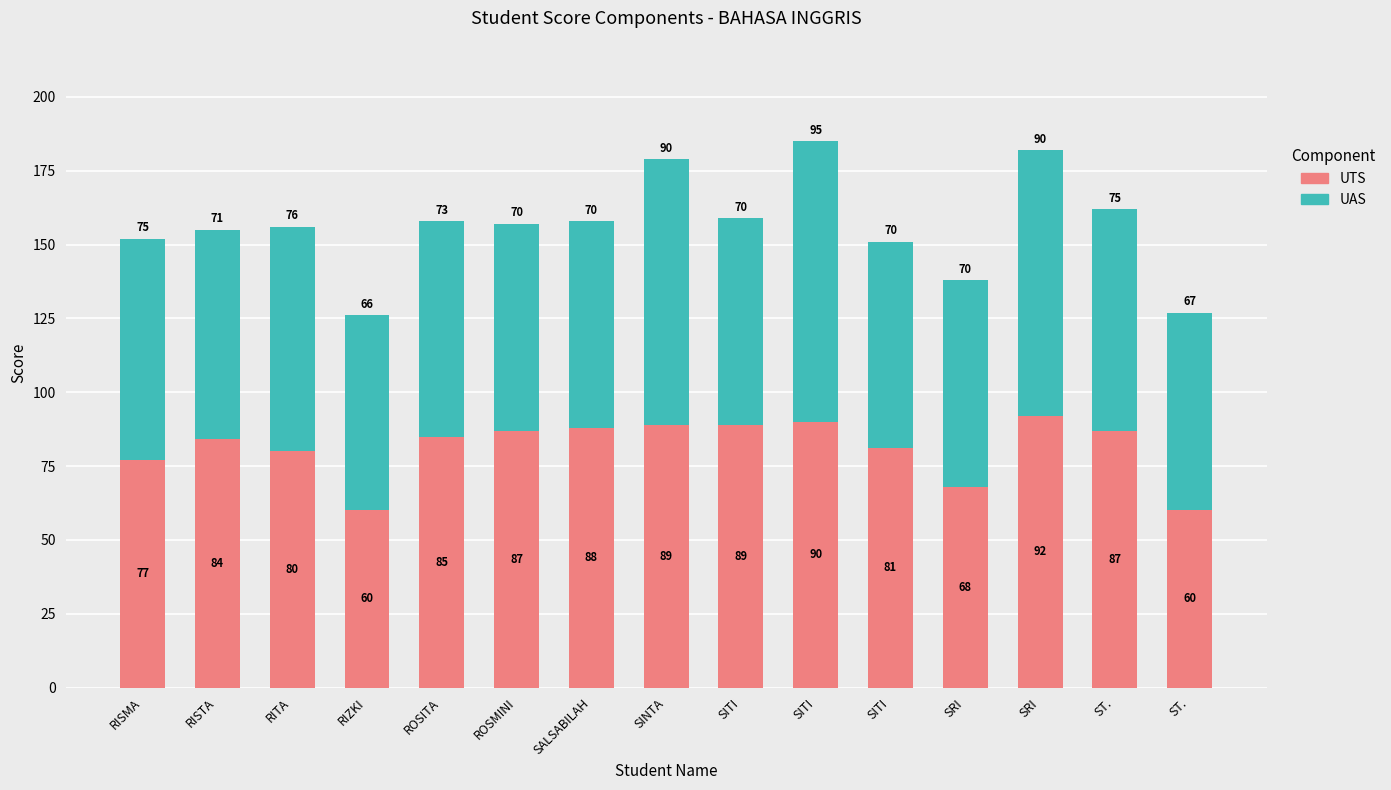

What are all the series names shown in the legend?

UTS, UAS